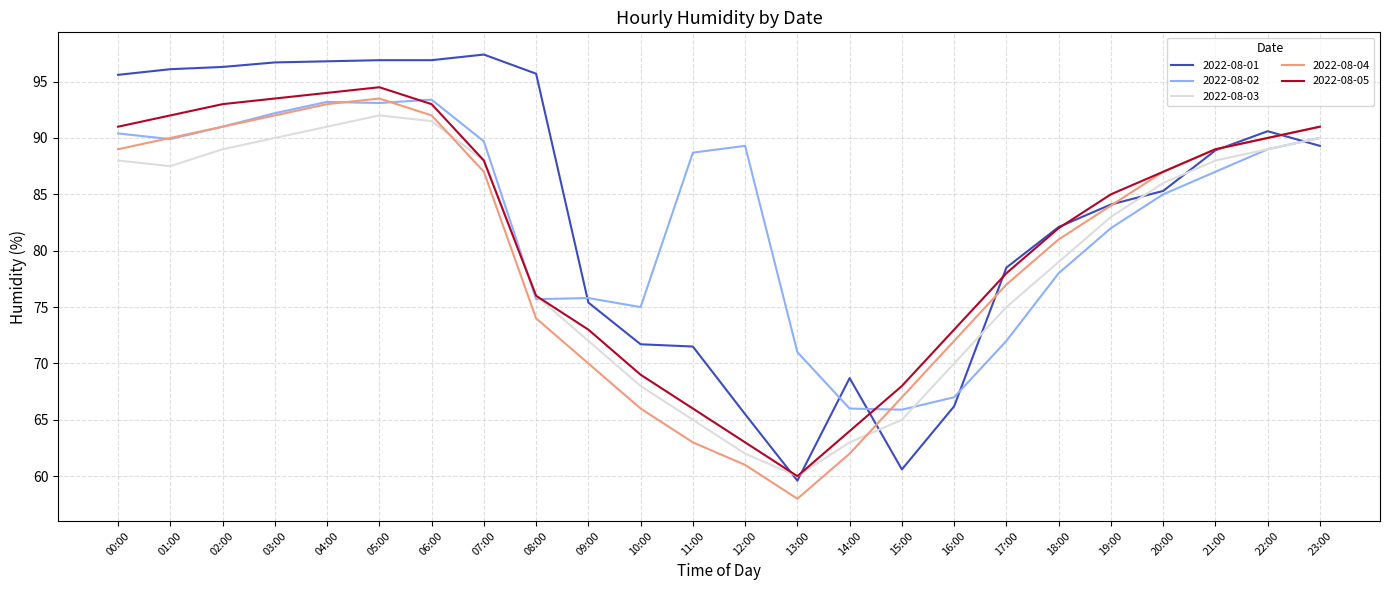

How many distinct data groups are displayed?

5